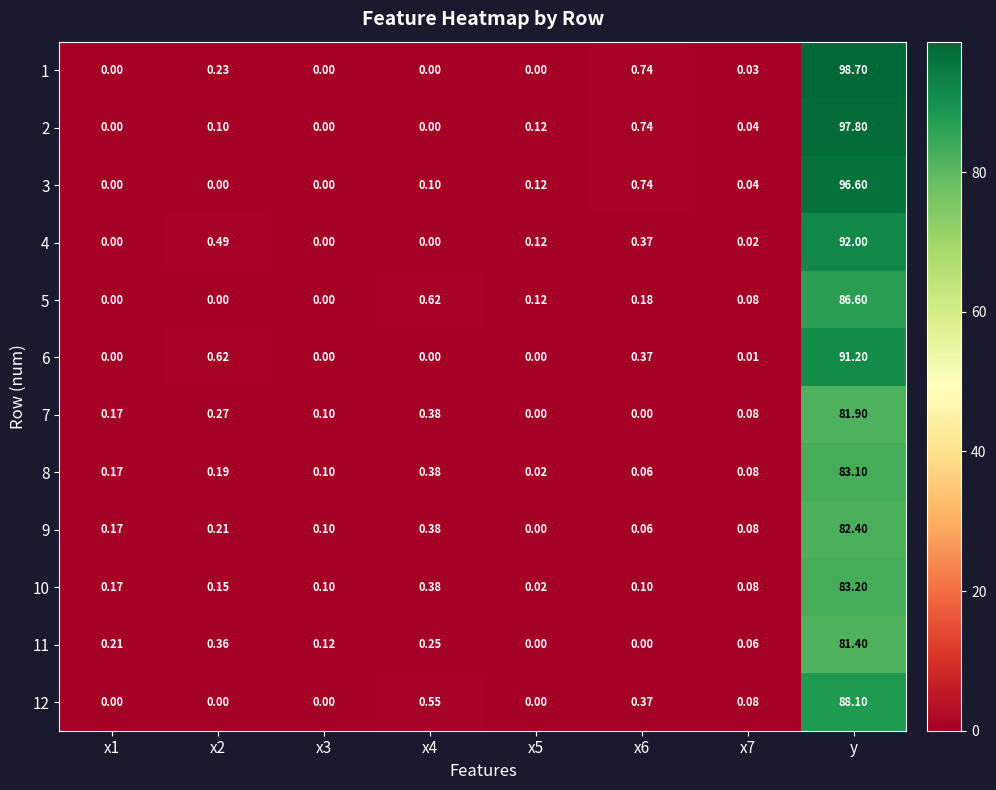

At which category is the sum across all series the highest?

y